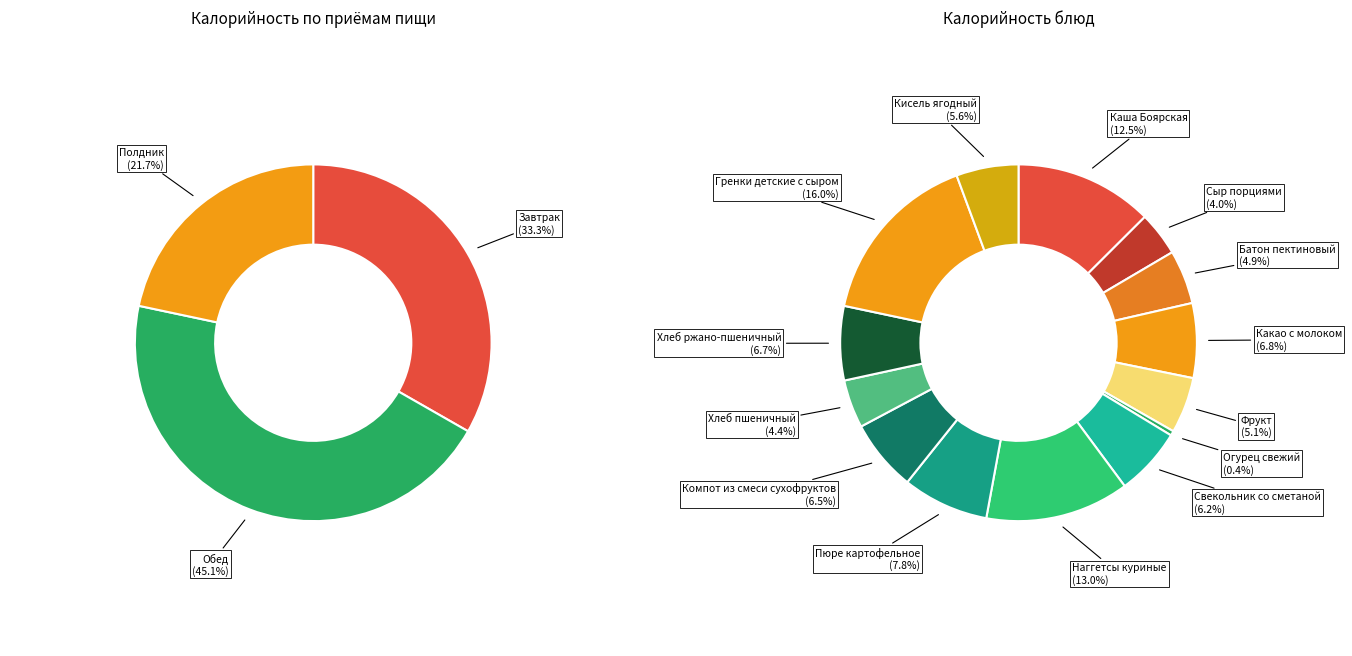

Rank the categories by value from lowest to highest.

Огурец свежий, Сыр порциями, Хлеб пшеничный, Батон пектиновый, Фрукт, Кисель ягодный, Свекольник со сметаной, Компот из смеси сухофруктов, Хлеб ржано-пшеничный, Какао с молоком, Пюре картофельное, Каша Боярская, Наггетсы куриные, Гренки детские с сыром